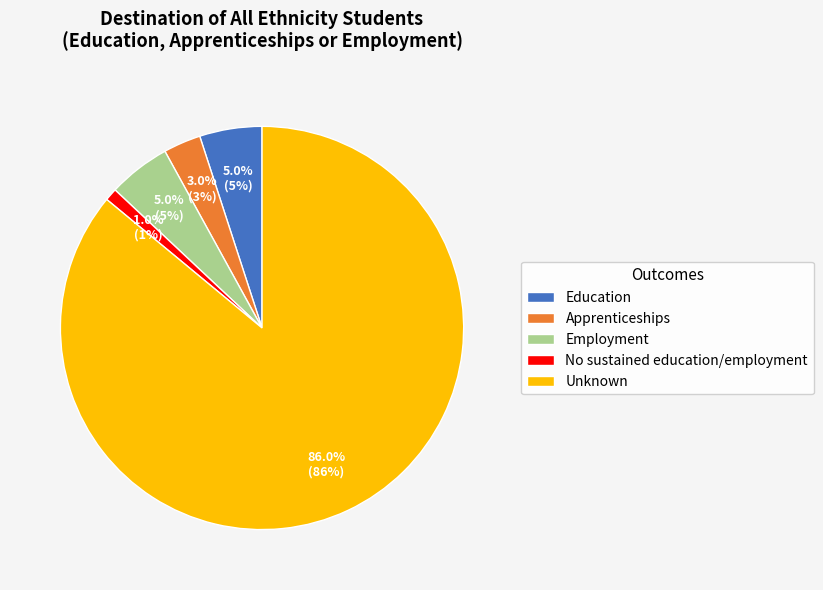

What is the smallest slice in the pie chart?

No sustained education/employment